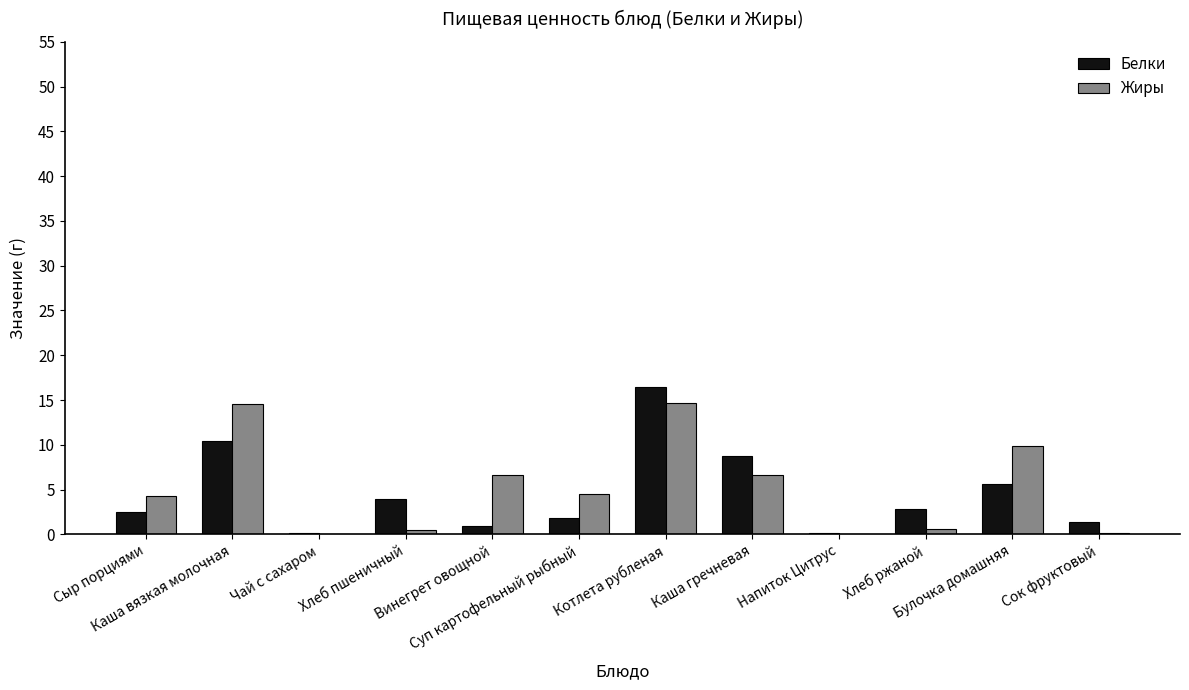

Which series has the largest range (max minus min)?

Белки